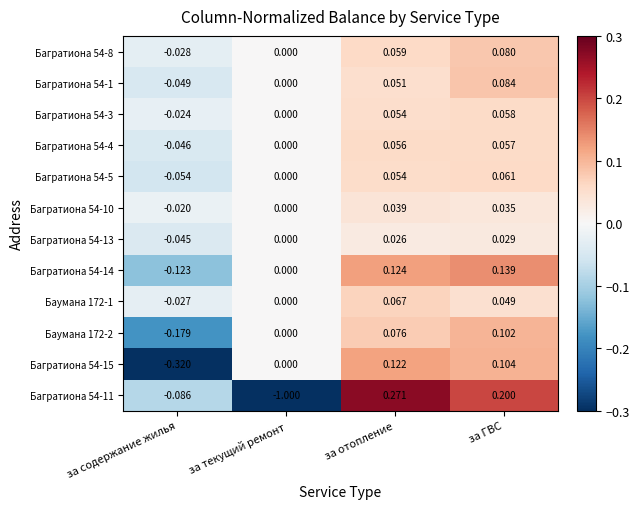

How many categories are shown in the chart?

4